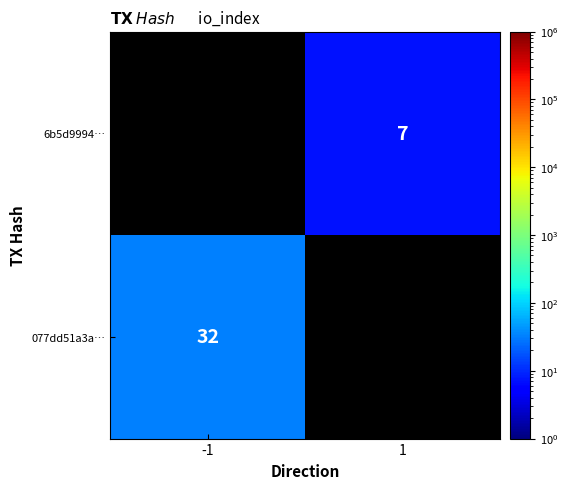

The value of 6b5d9994… at 1 is 7. True or false?

True